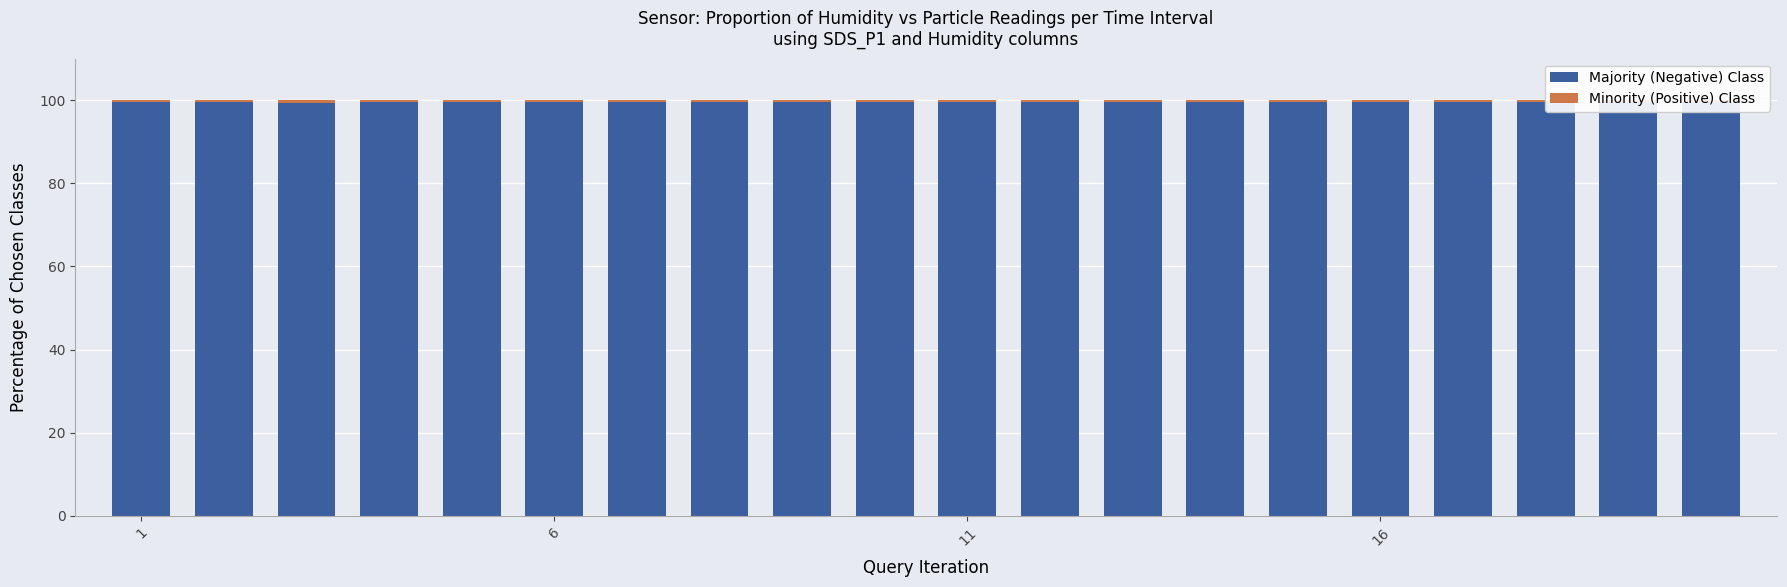

How many bars are there in total?

20